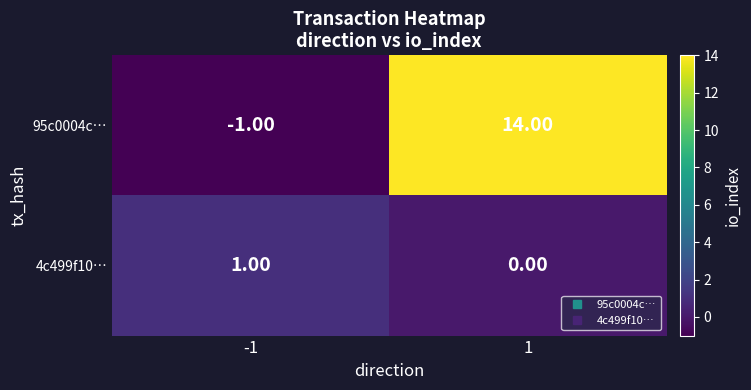

List the series in order of their peak value, lowest first.

4c499f10…, 95c0004c…